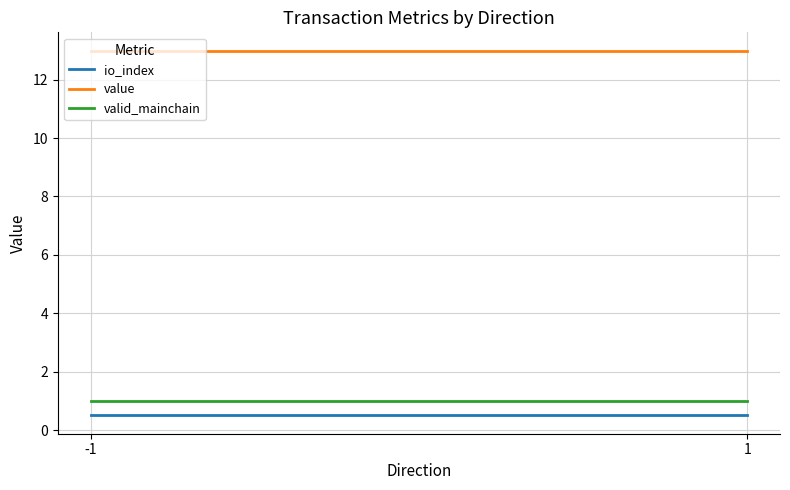

What is the sum of all io_index values?

1.0